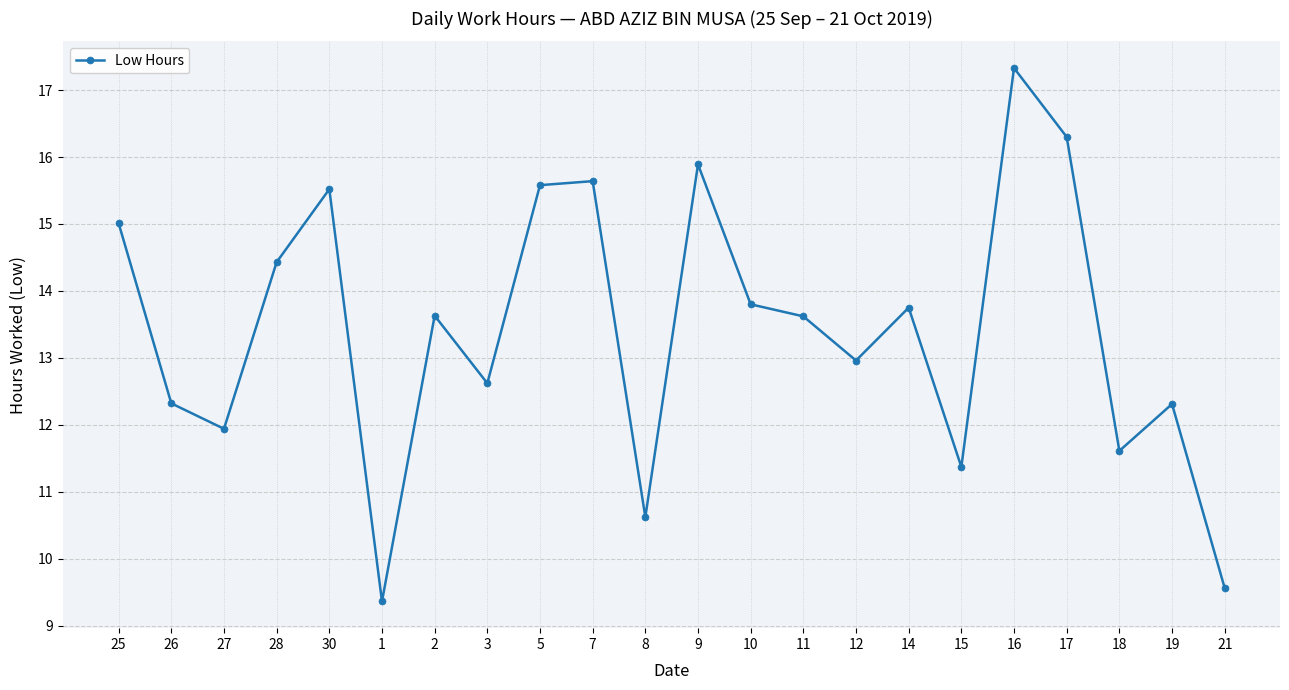

At which label does the data first exceed 13?

25